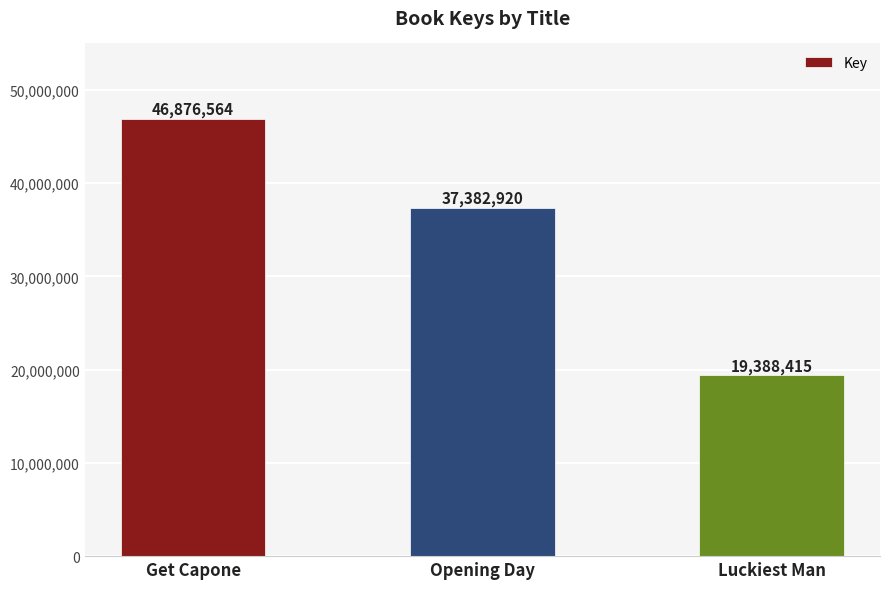

Count the values in the range 19388415 to 46876564.

3